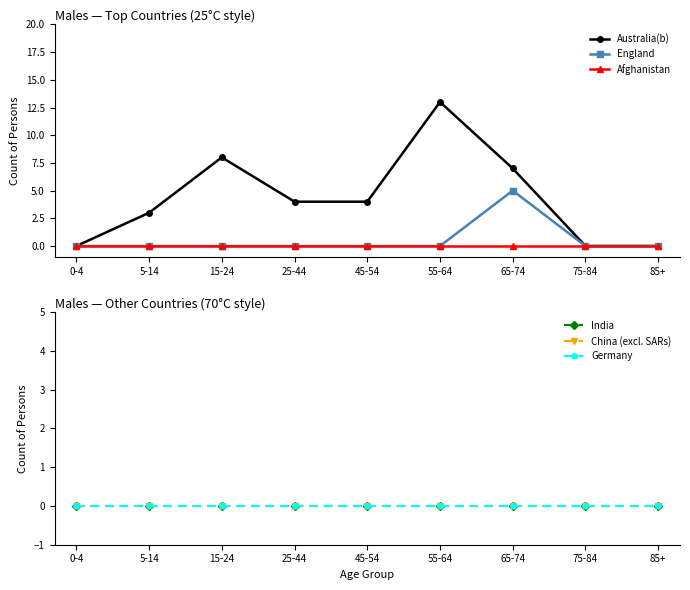

Reading left to right, what are all the values shown in this chart?

Australia(b): 0	3	8	4	4	13	7	0	0
England: 0	0	0	0	0	0	5	0	0
Afghanistan: 0	0	0	0	0	0	0	0	0
India: 0	0	0	0	0	0	0	0	0
China (excl. SARs): 0	0	0	0	0	0	0	0	0
Germany: 0	0	0	0	0	0	0	0	0